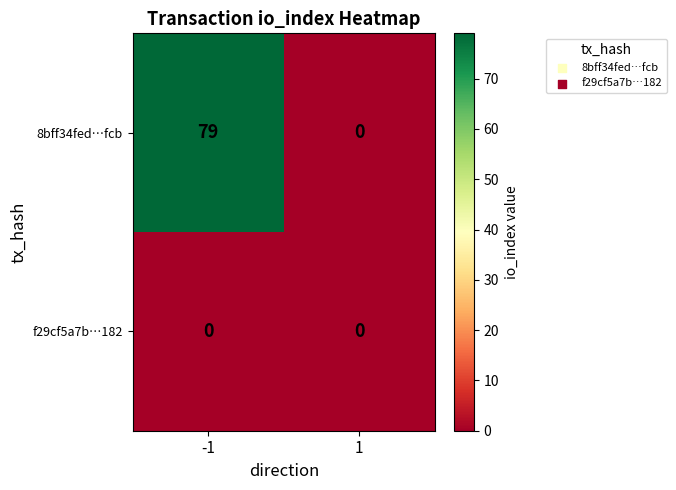

What is the sum of the 8bff34fed…fcb values at 1 and -1?

79